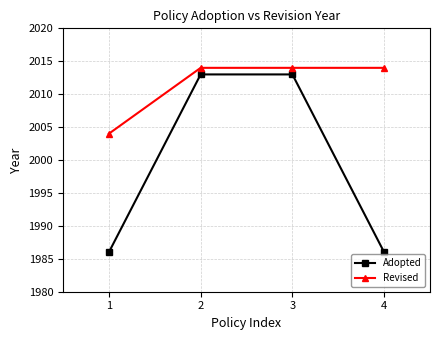

At which label does Revised reach its minimum?

1